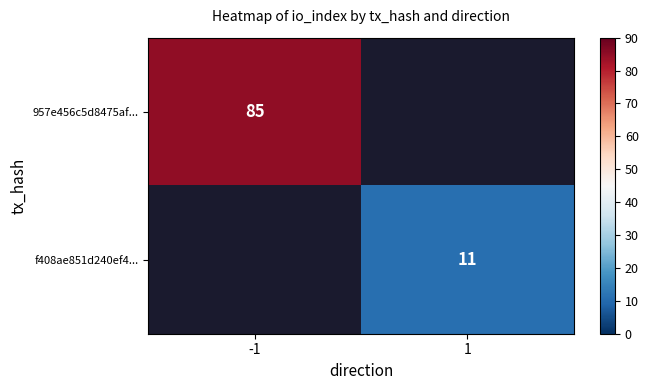

Which label corresponds to the largest value in the chart?

-1